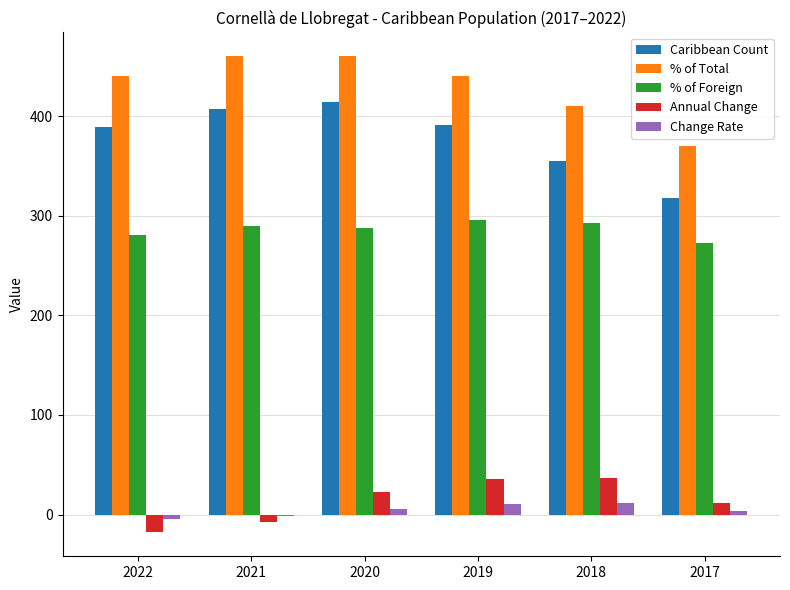

Rank the series by their maximum value, from lowest to highest.

Change Rate, Annual Change, % of Foreign, Caribbean Count, % of Total